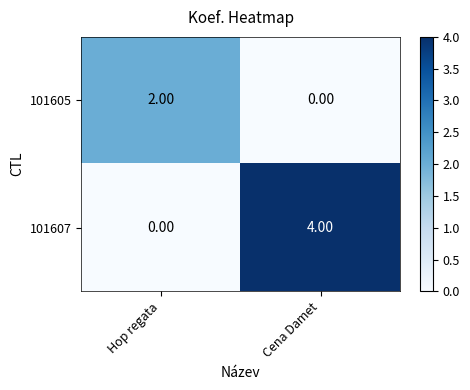

What is the sum of the 101607 values at Hop regata and Cena Damet?

4